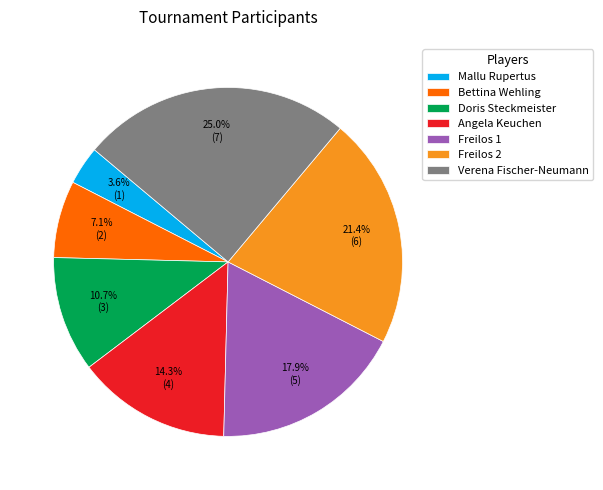

Approximately how many times larger is the value at Angela Keuchen compared to Bettina Wehling?

2.0